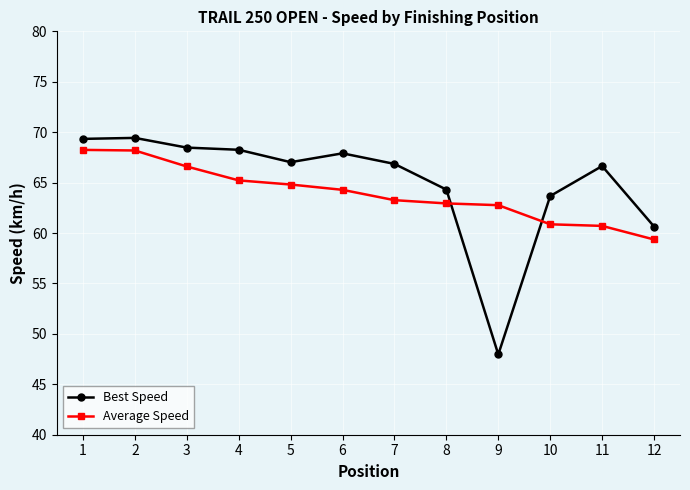

Which category has the lowest value in the Average Speed series?

12